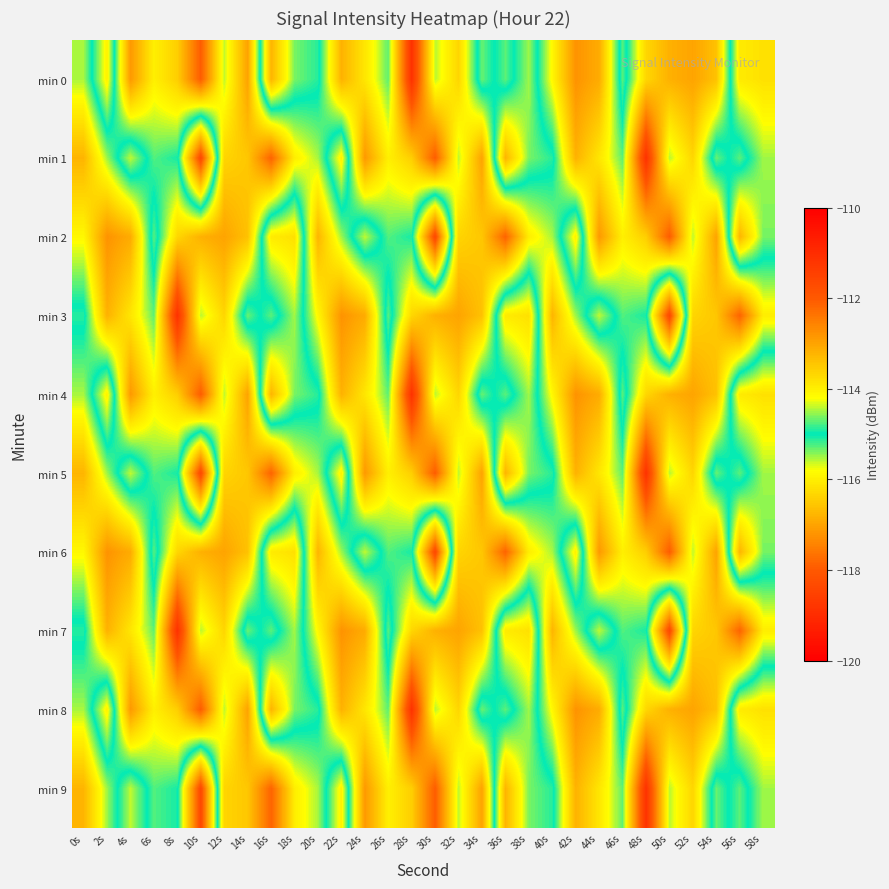

What is the minimum value shown in the chart?

-118.9